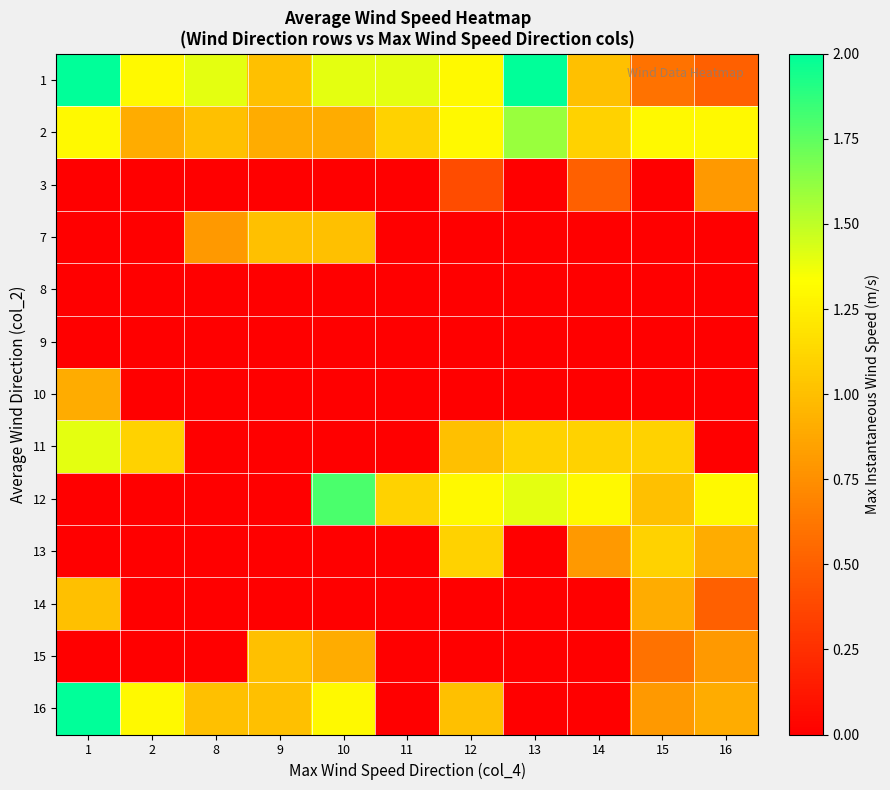

Reading left to right, what are all the values shown in this chart?

1: 1=2.0	2=1.3	8=1.4	9=1.0	10=1.4	11=1.4	12=1.3	13=2.0	14=1.0	15=0.6	16=0.5
2: 1=1.3	2=0.9	8=1.0	9=0.9	10=0.9	11=1.1	12=1.3	13=1.6	14=1.1	15=1.3	16=1.3
3: 1=0.0	2=0.0	8=0.0	9=0.0	10=0.0	11=0.0	12=0.4	13=0.0	14=0.5	15=0.0	16=0.8
7: 1=0.0	2=0.0	8=0.8	9=1.0	10=1.0	11=0.0	12=0.0	13=0.0	14=0.0	15=0.0	16=0.0
8: 1=0.0	2=0.0	8=0.0	9=0.0	10=0.0	11=0.0	12=0.0	13=0.0	14=0.0	15=0.0	16=0.0
9: 1=0.0	2=0.0	8=0.0	9=0.0	10=0.0	11=0.0	12=0.0	13=0.0	14=0.0	15=0.0	16=0.0
10: 1=0.9	2=0.0	8=0.0	9=0.0	10=0.0	11=0.0	12=0.0	13=0.0	14=0.0	15=0.0	16=0.0
11: 1=1.4	2=1.1	8=0.0	9=0.0	10=0.0	11=0.0	12=1.0	13=1.1	14=1.1	15=1.1	16=0.0
12: 1=0.0	2=0.0	8=0.0	9=0.0	10=1.8	11=1.1	12=1.3	13=1.4	14=1.3	15=1.0	16=1.3
13: 1=0.0	2=0.0	8=0.0	9=0.0	10=0.0	11=0.0	12=1.1	13=0.0	14=0.8	15=1.1	16=0.9
14: 1=1.0	2=0.0	8=0.0	9=0.0	10=0.0	11=0.0	12=0.0	13=0.0	14=0.0	15=0.9	16=0.5
15: 1=0.0	2=0.0	8=0.0	9=1.0	10=0.9	11=0.0	12=0.0	13=0.0	14=0.0	15=0.6	16=0.8
16: 1=2.0	2=1.3	8=1.0	9=1.0	10=1.3	11=0.0	12=1.0	13=0.0	14=0.0	15=0.8	16=0.9